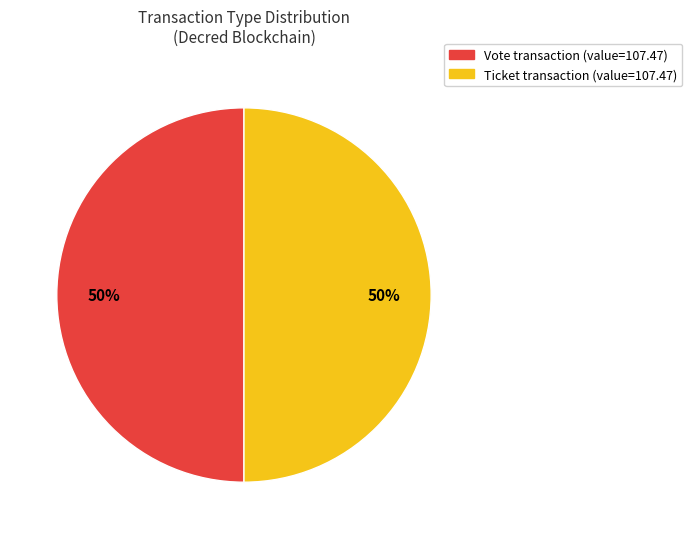

To the nearest percent, what is the average slice percentage?

50%